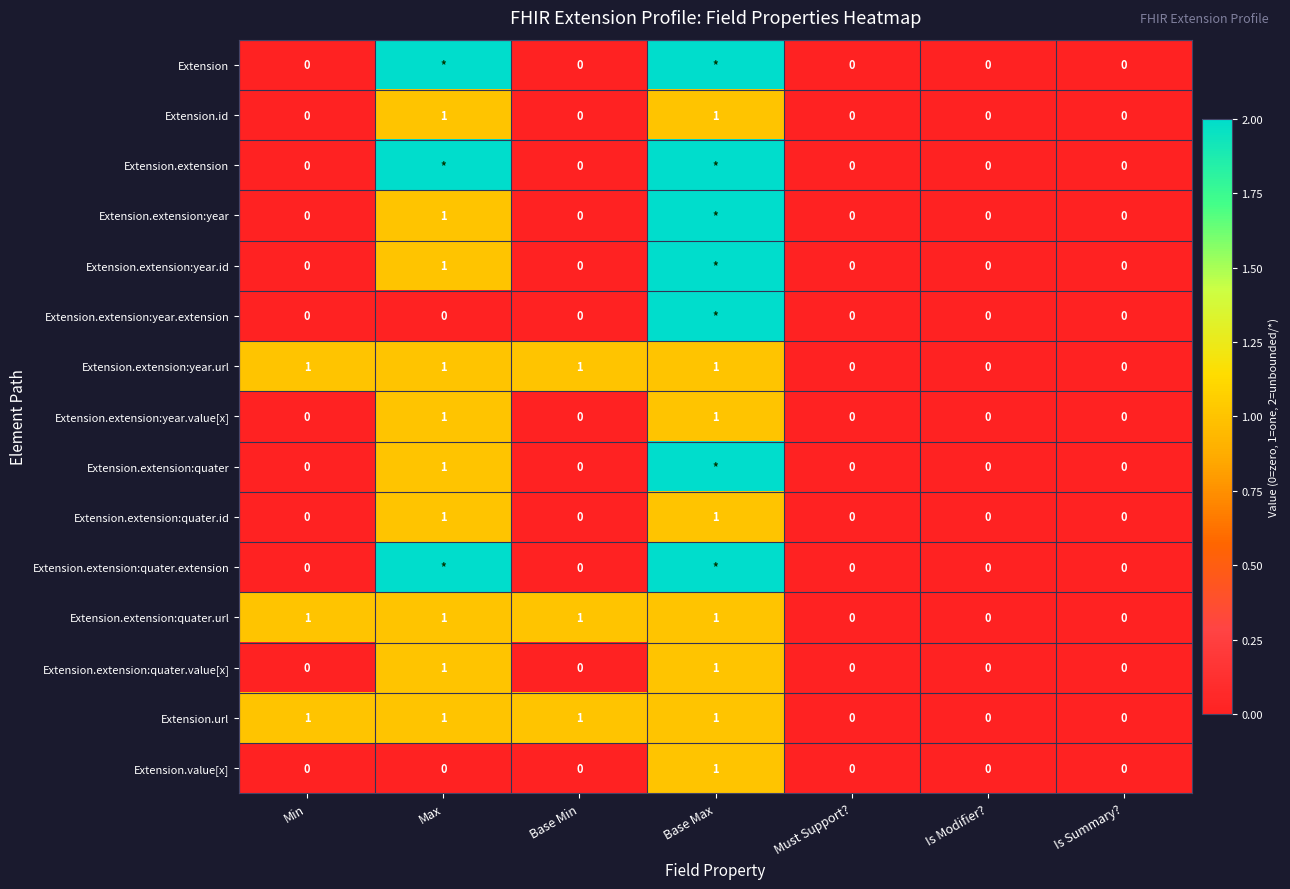

What is the difference between the Extension.extension:year values at Min and Max?

1